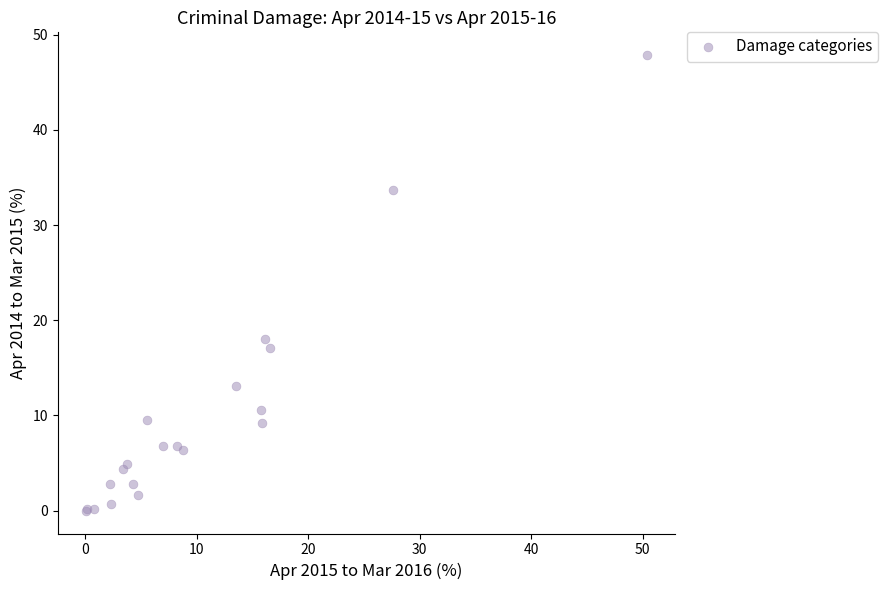

What Y value in the scatter plot is closest to 23?

18.1